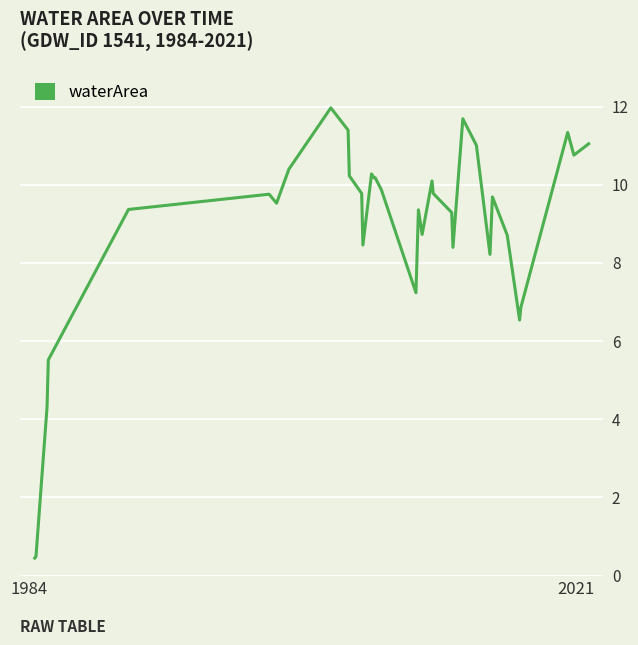

What is the difference between the maximum and minimum values?

11.5